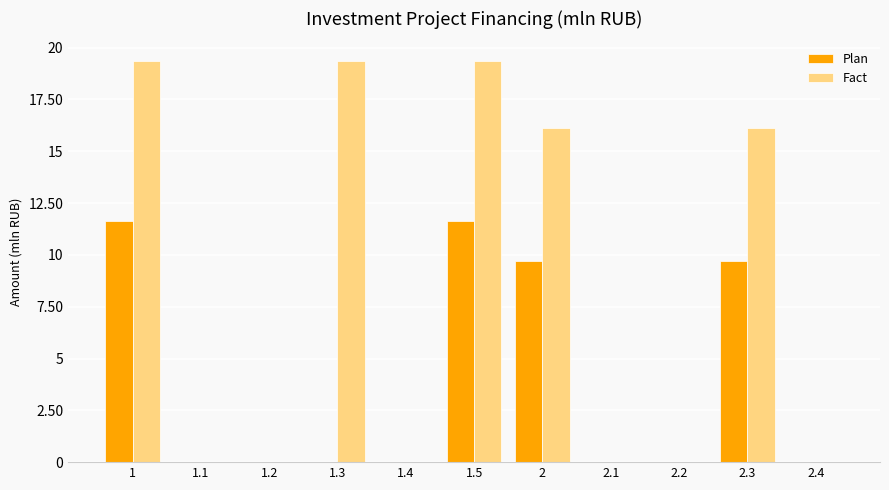

How many groups of bars are there?

11